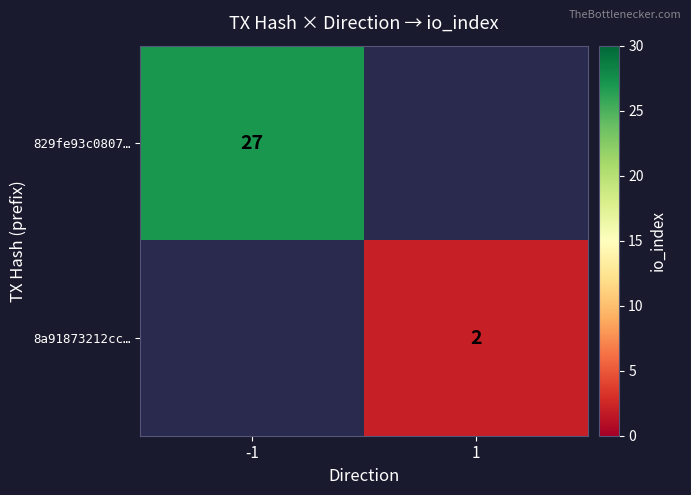

The value of 8a91873212cc… at 1 is 2. True or false?

True